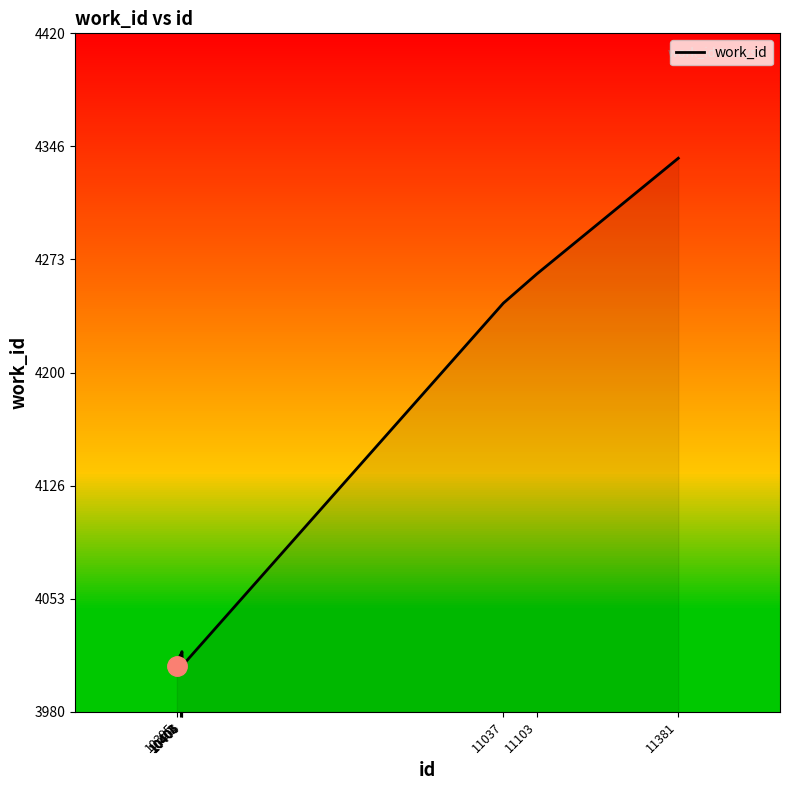

What is the greatest value displayed?

4339